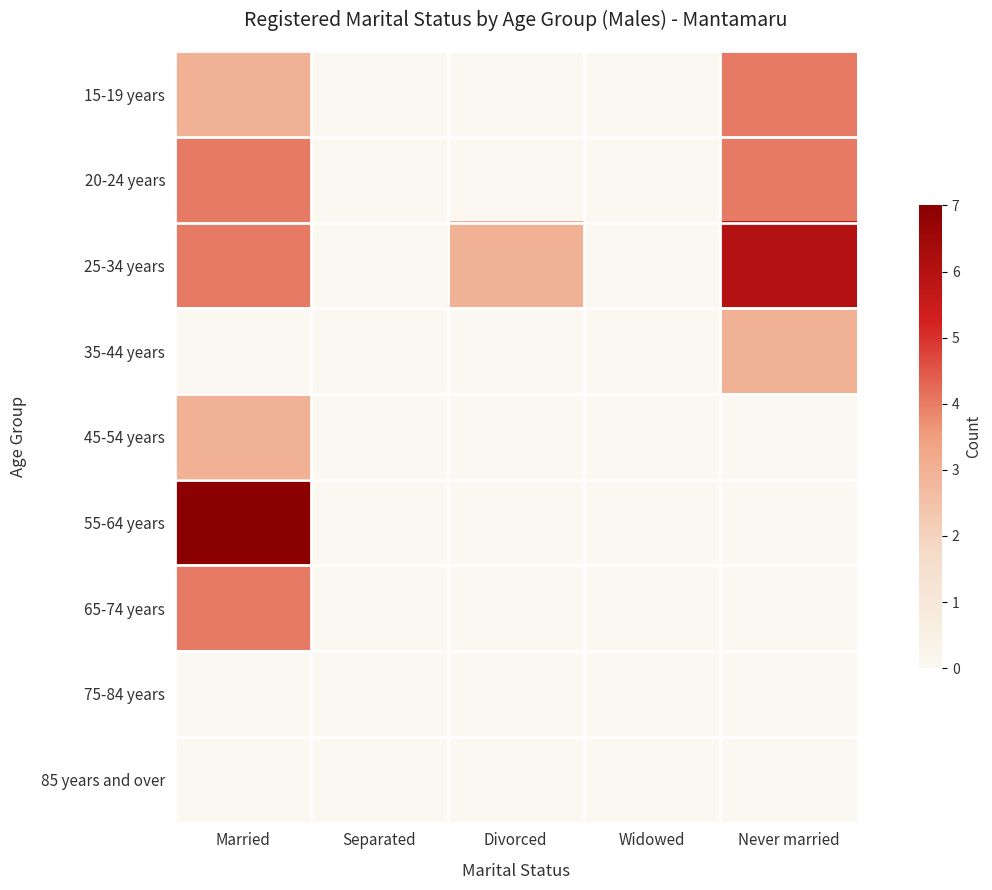

At how many categories does at least one series exceed 0?

3